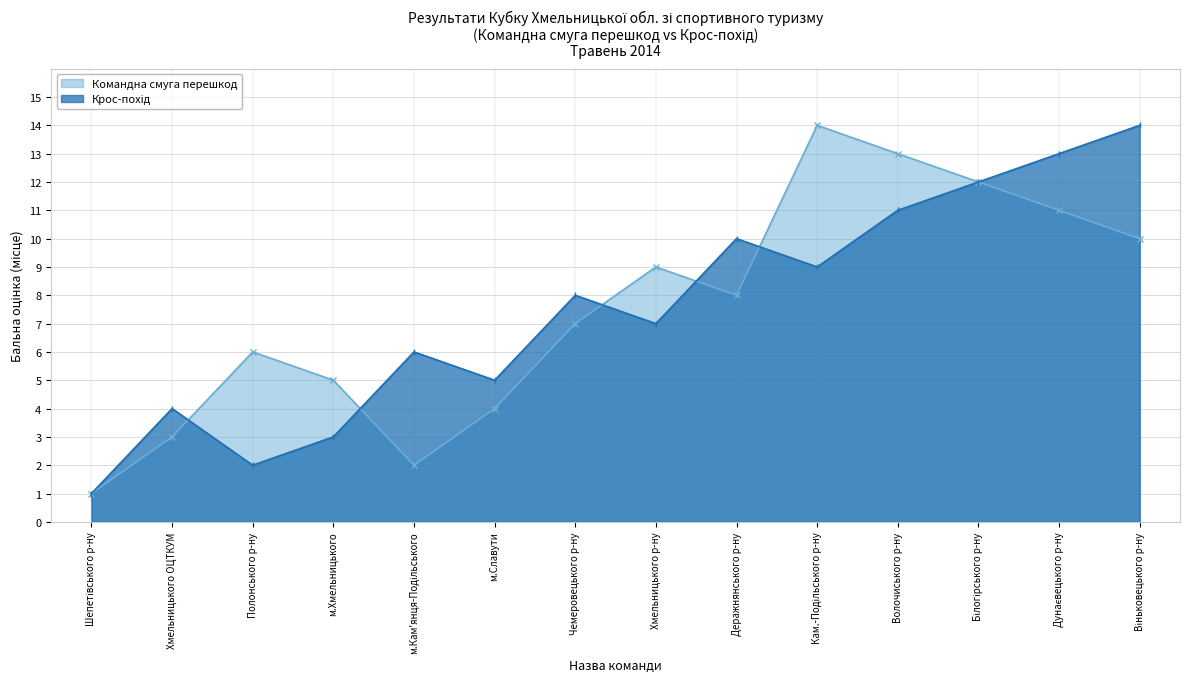

Which series has the widest spread of values?

Командна смуга перешкод